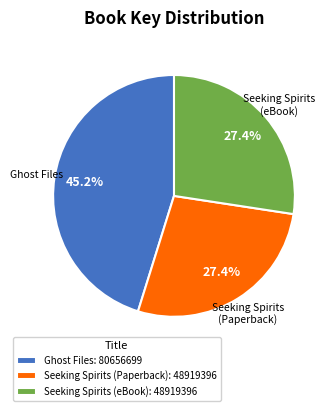

To the nearest percent, what is the combined percentage of Seeking Spirits (eBook) and Ghost Files?

73%